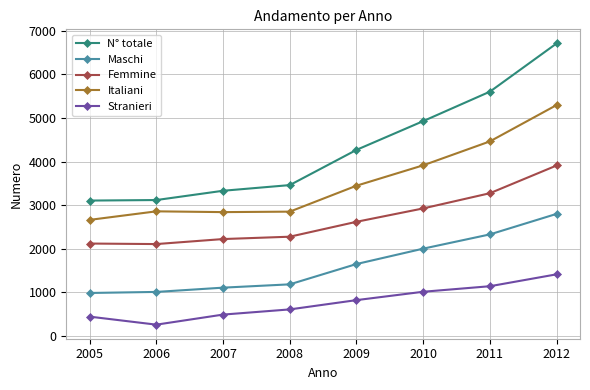

How many values in the Maschi series are below 1650?

4